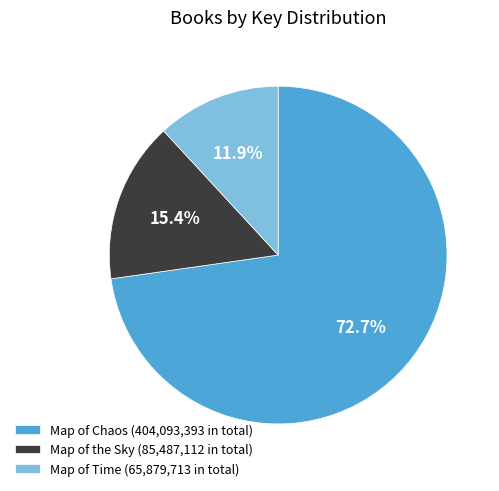

What is the total percentage of Map of Time (65,879,713 in total) and Map of Chaos (404,093,393 in total)?

84.6%